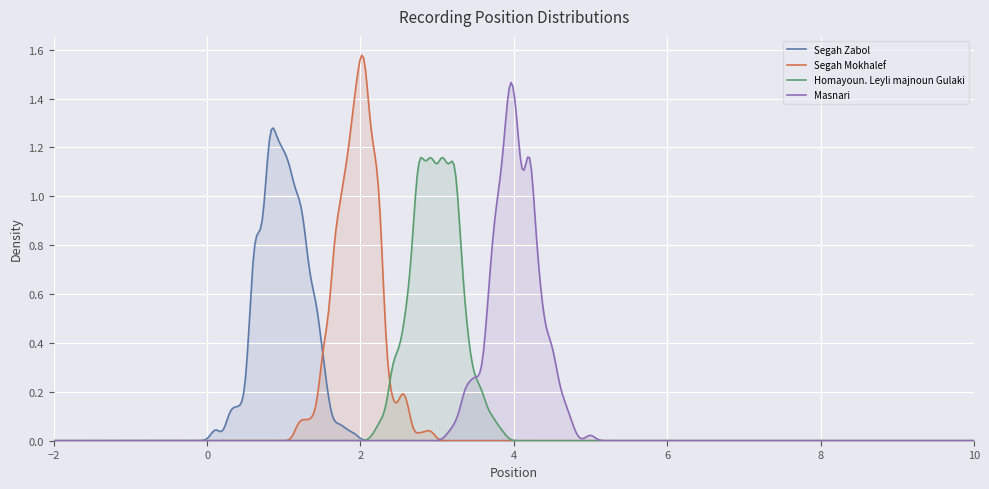

What is the value of the 4th point from the left?

3